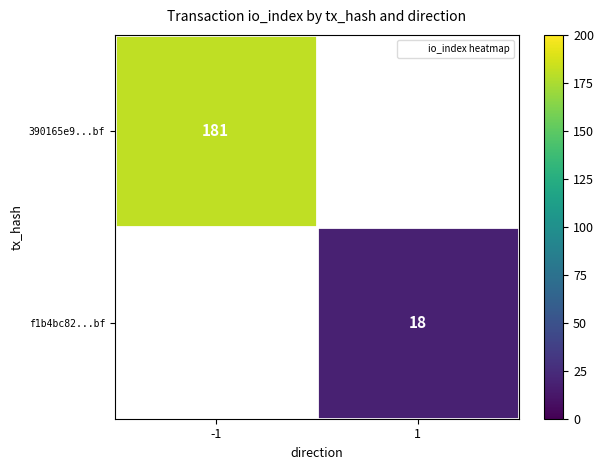

How many positive values does the f1b4bc82...bf series have?

1